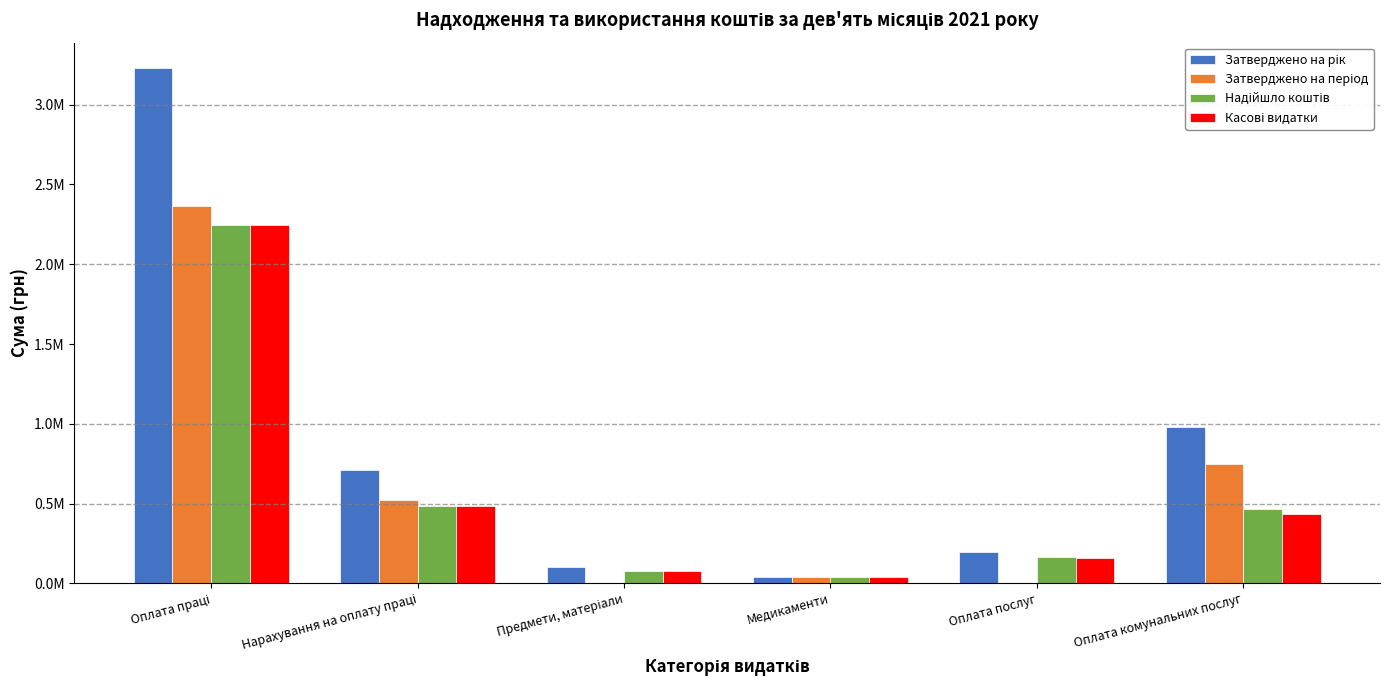

Are the bars horizontal?

No